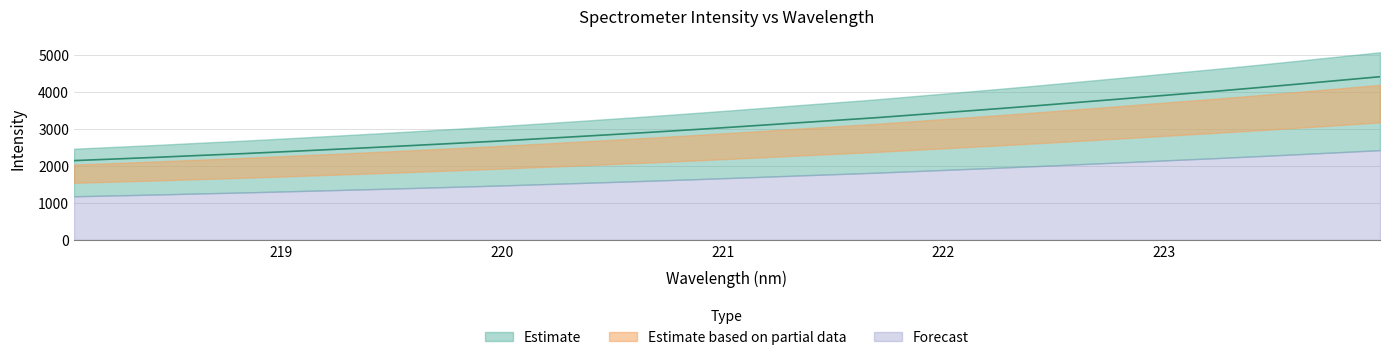

What is the value of the 13th point from the left?

2791.5